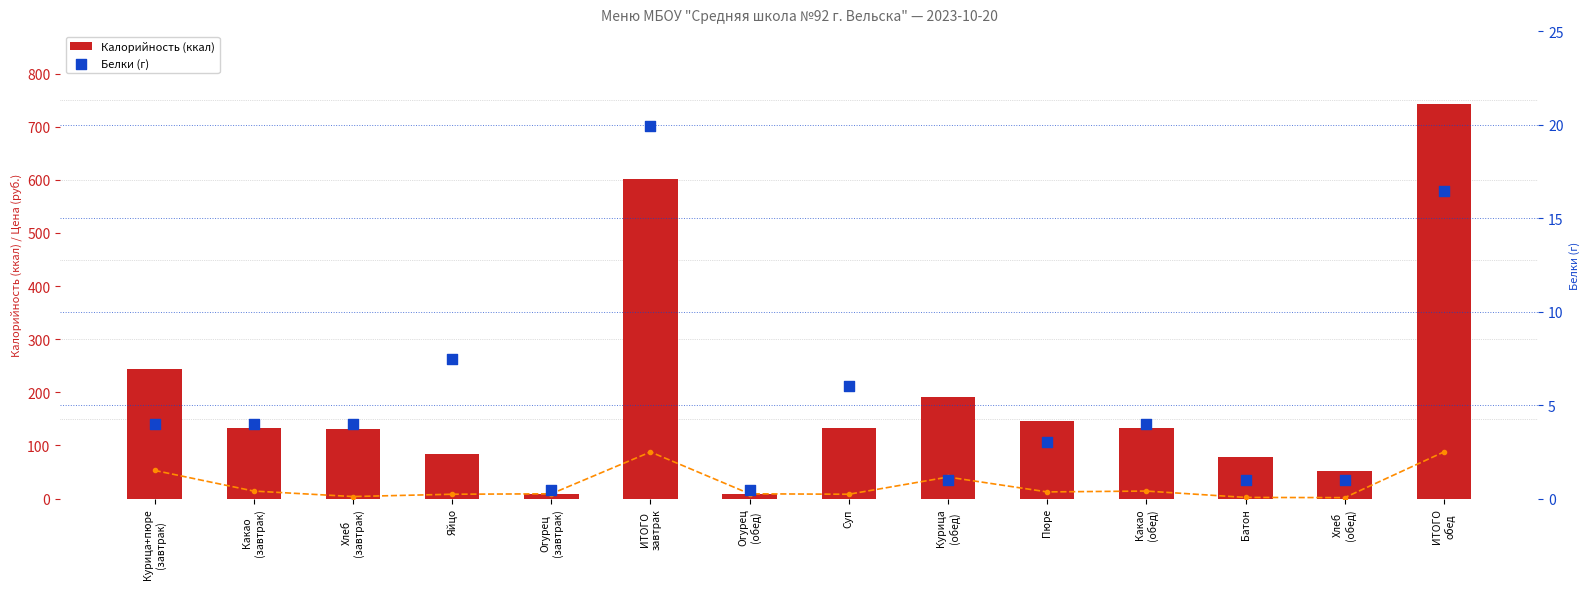

At how many categories does at least one series exceed 469?

2